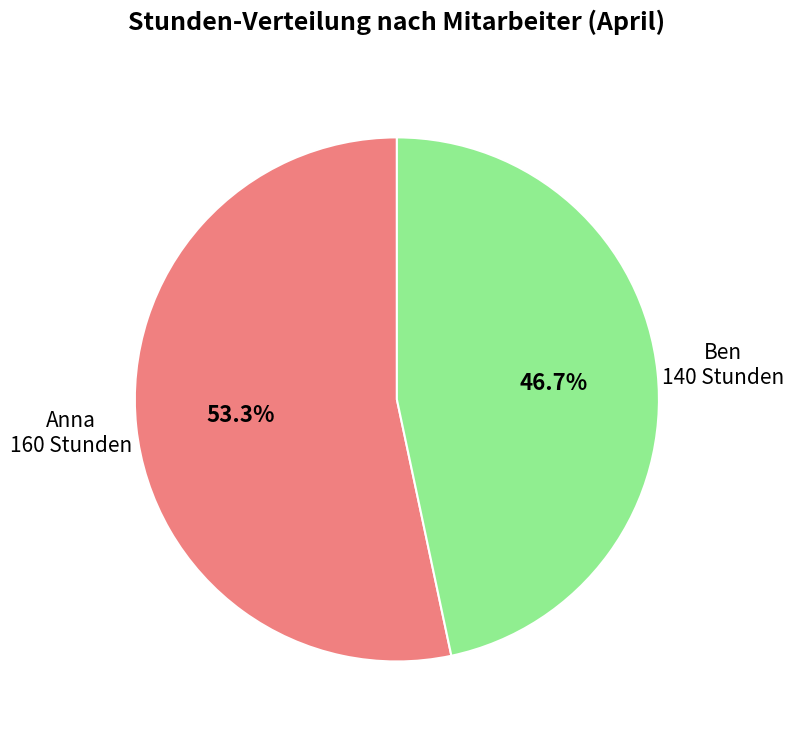

Is there a majority slice in this chart?

Yes